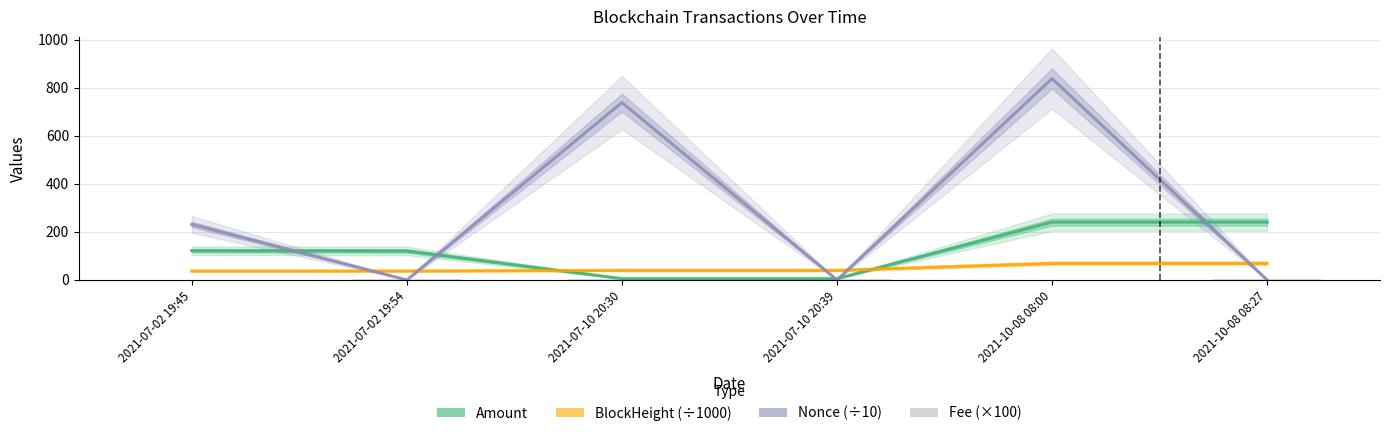

Where is Amount nearest to the value 122?

2021-07-02 19:45